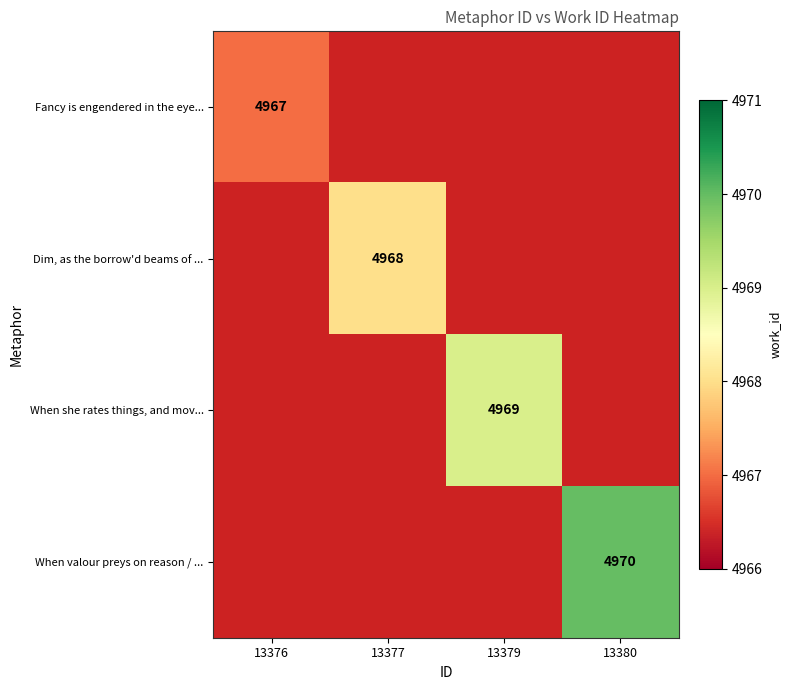

True or false: When valour preys on reason / ... has a value of 4970 at 13380.

True